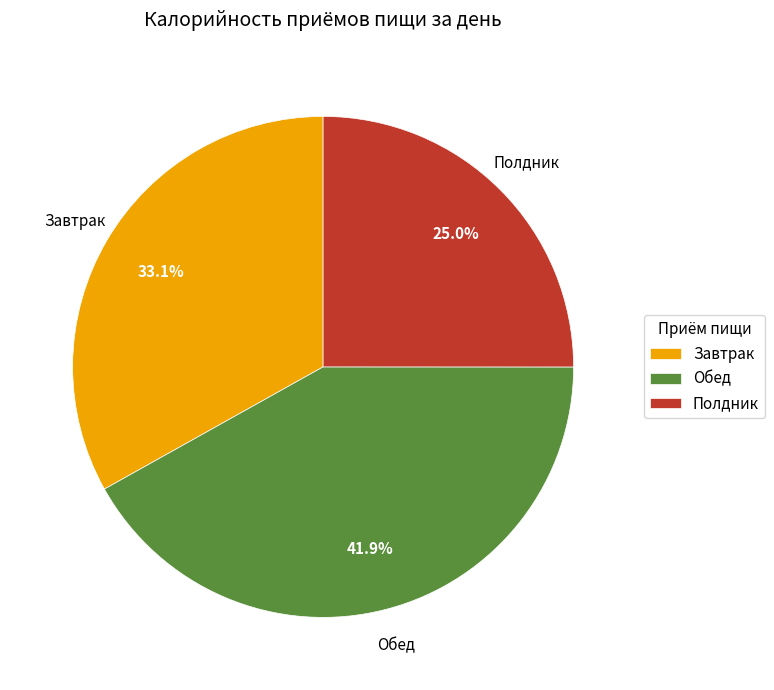

Is it true that Обед is 42% of the pie?

True